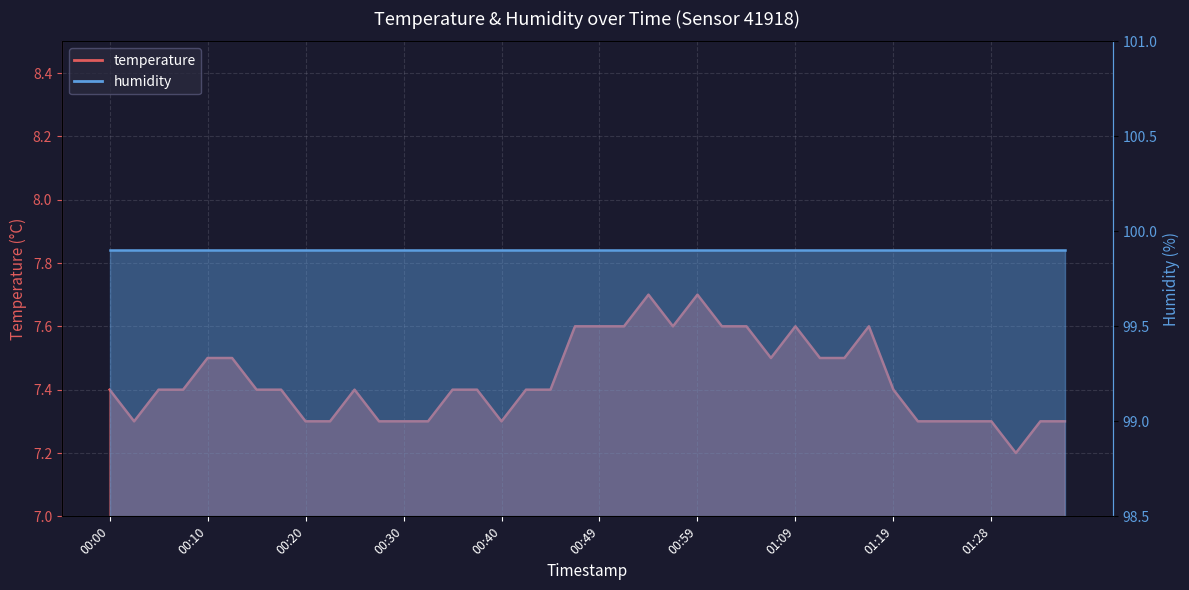

What is the value of the 25th point from the left?

7.7